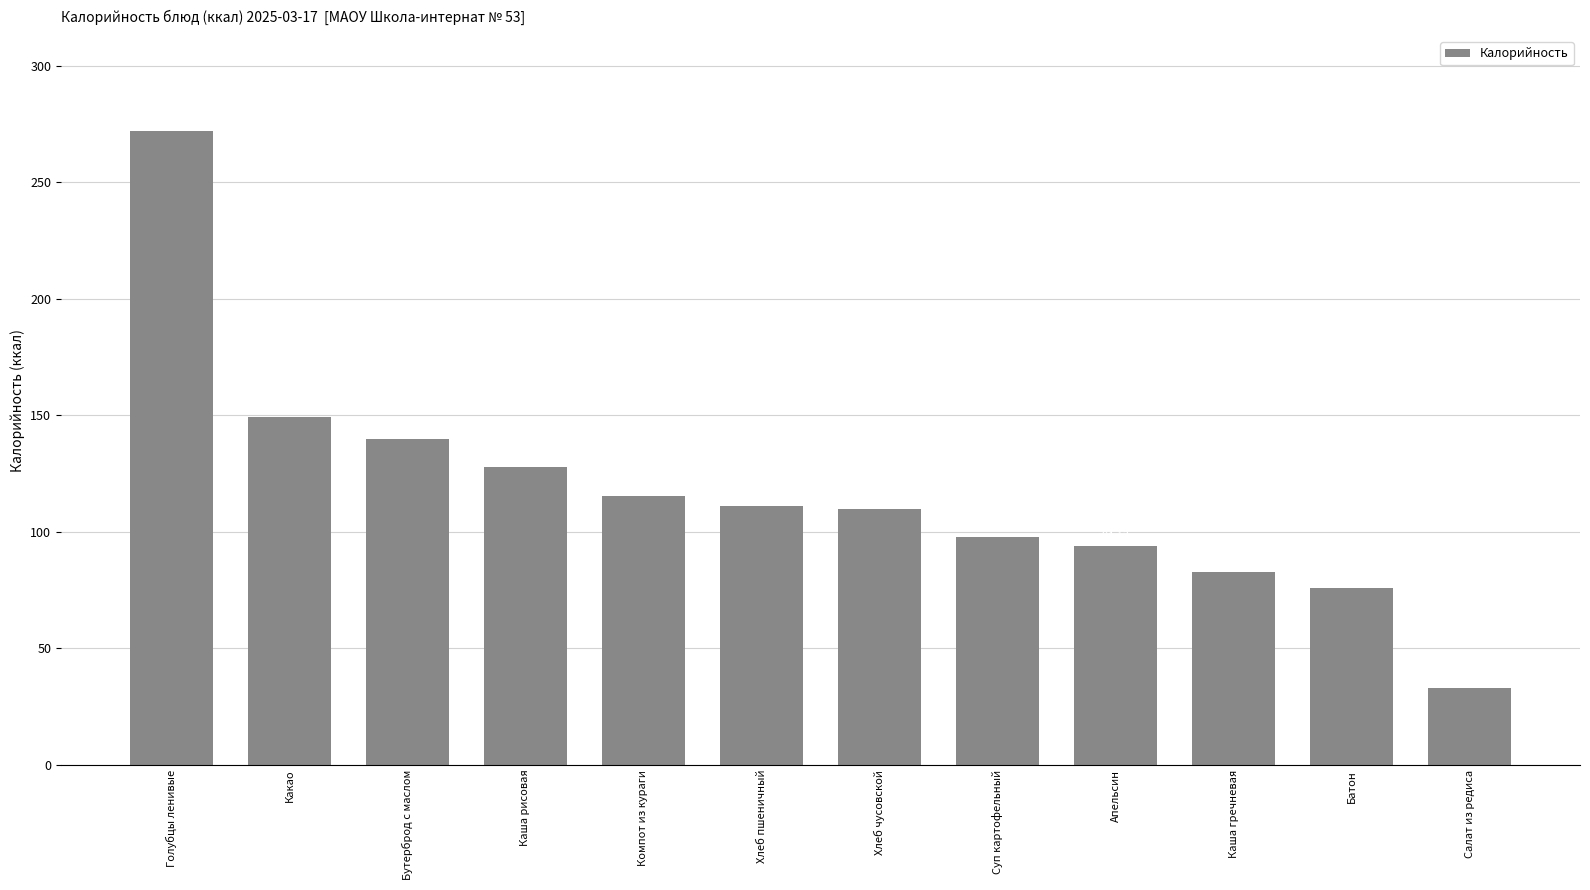

Which label corresponds to the smallest value in the chart?

Салат из редиса